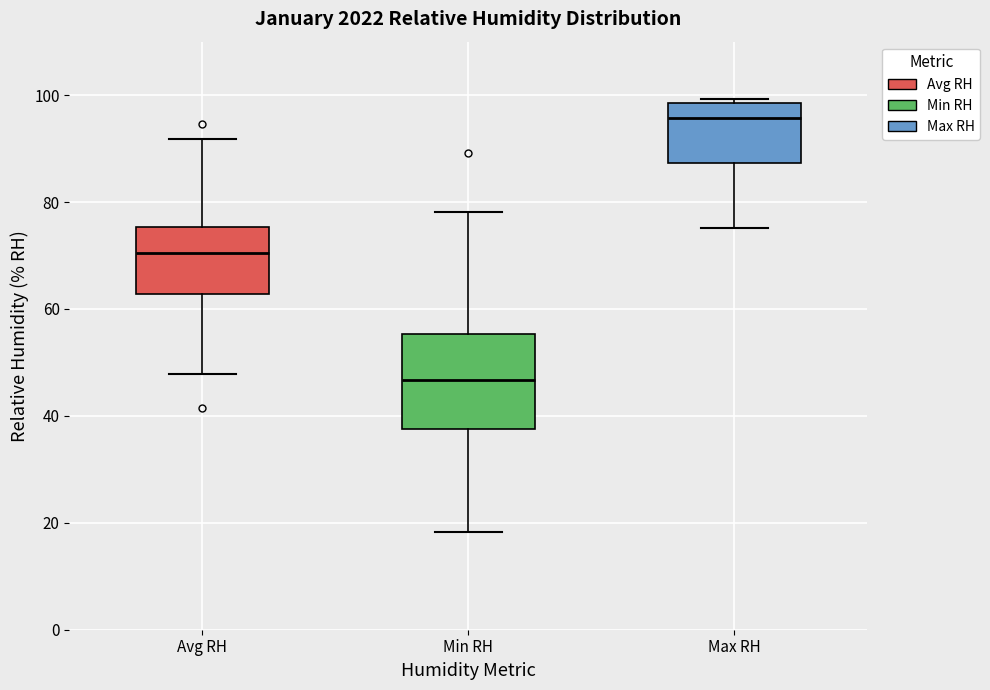

Where does the median line of the box for Max RH sit on the y-axis? The values are not printed on the chart, so give them approximately, as read against the axis.

96